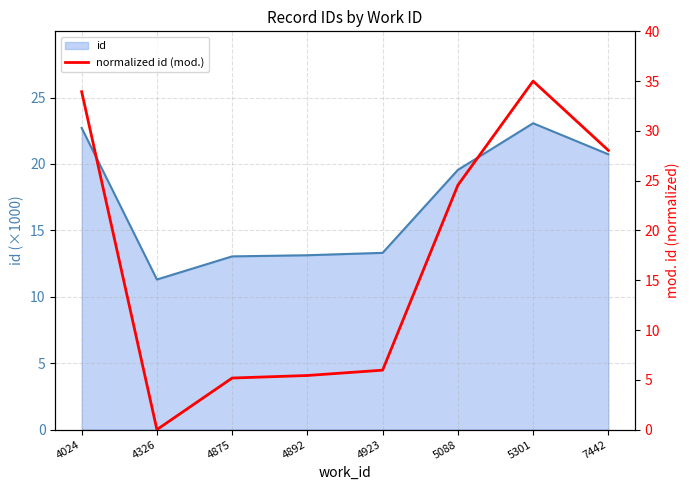

List the labels in order of value, largest first.

5301, 4024, 7442, 5088, 4923, 4892, 4875, 4326